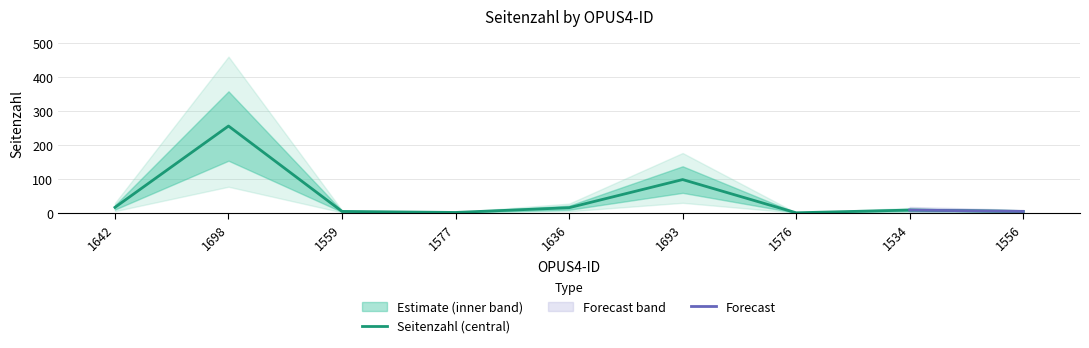

The value at 1577 is 1. True or false?

True